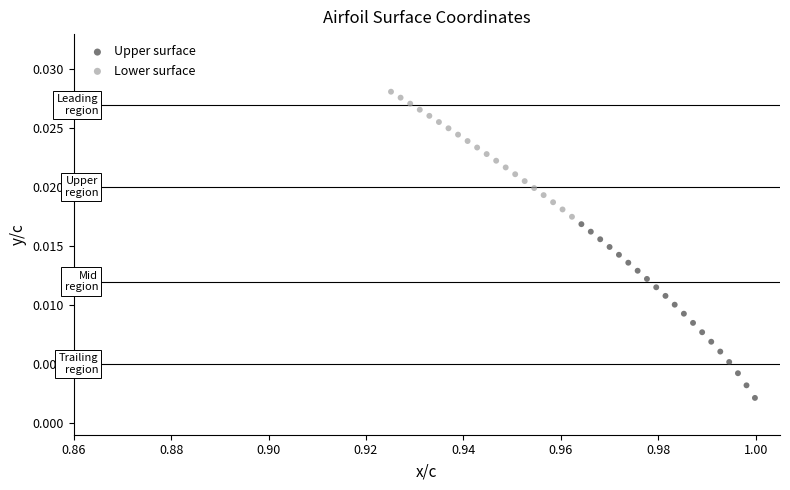

What are all the series names shown in the legend?

Upper surface, Lower surface